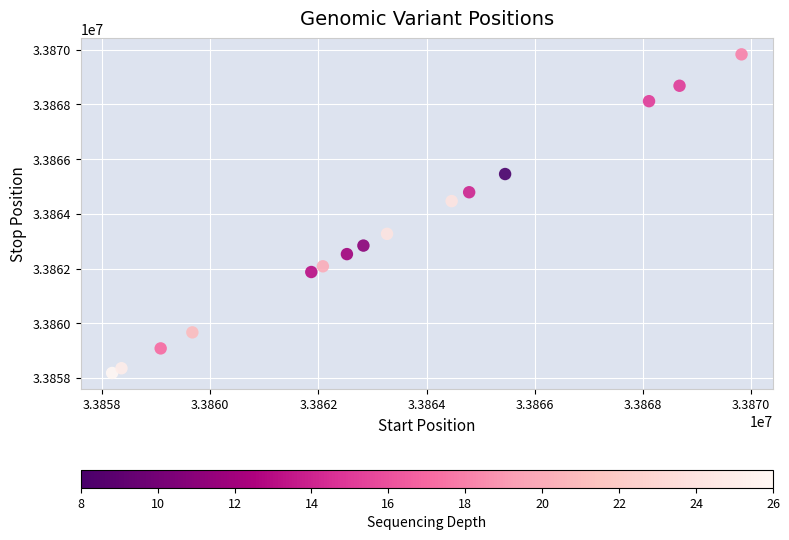

What Y value in the scatter plot is closest to 33864006?

33864465